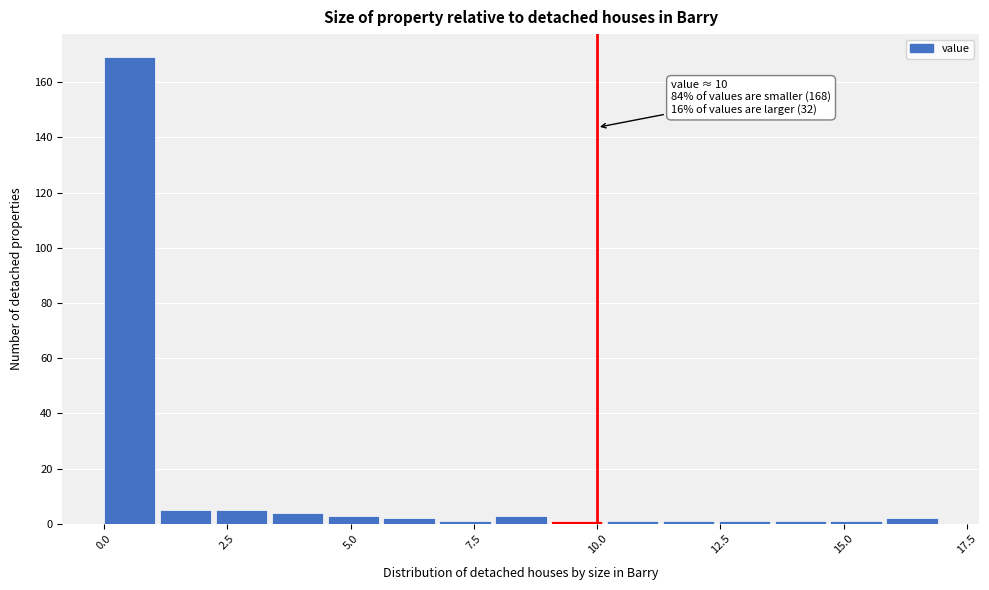

Read against the x-axis, roughly where is the centre of the tallest bar?

0.5